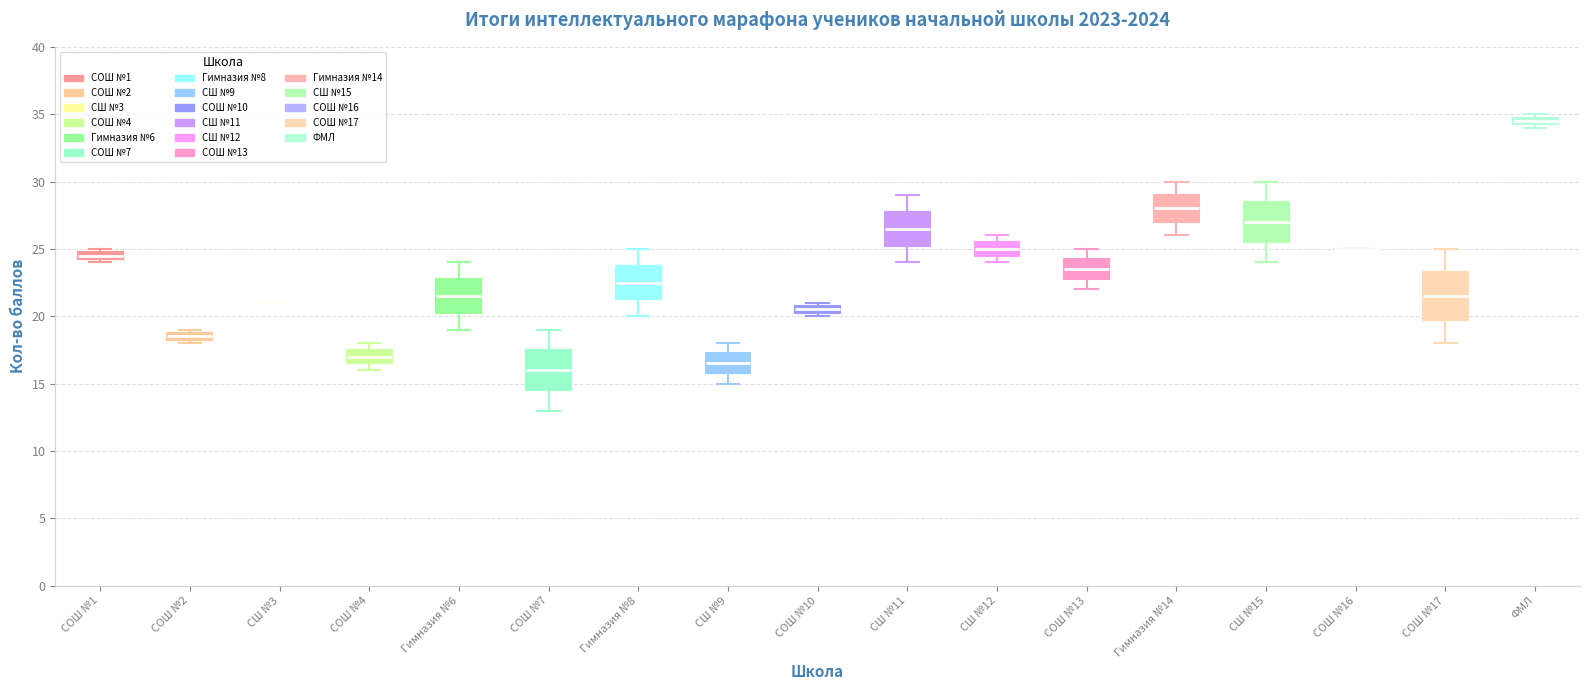

Where is the upper edge of the box for СОШ №1 on the y-axis? The values are not printed on the chart, so give them approximately, as read against the axis.

25.0